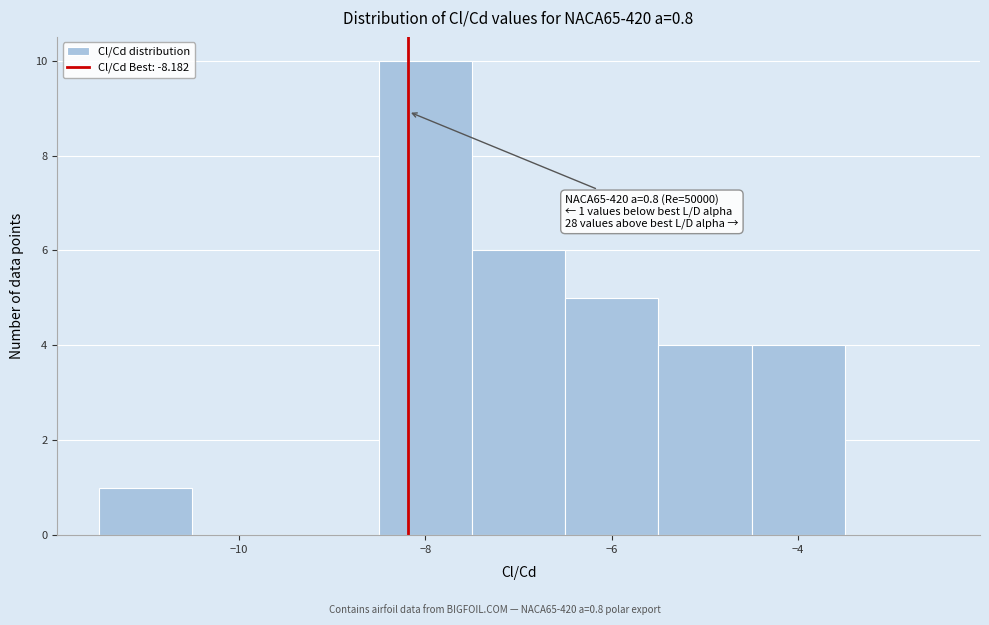

Which range on the x-axis has the tallest bar?

-8.5 to -7.5